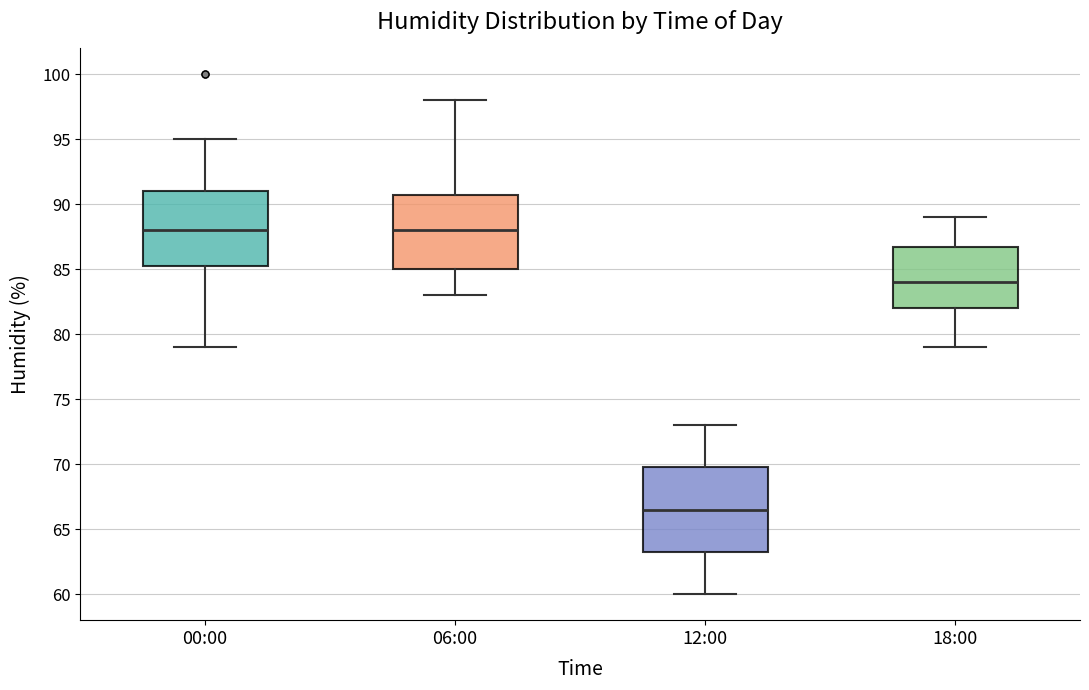

Which box's median line is the lowest?

12:00